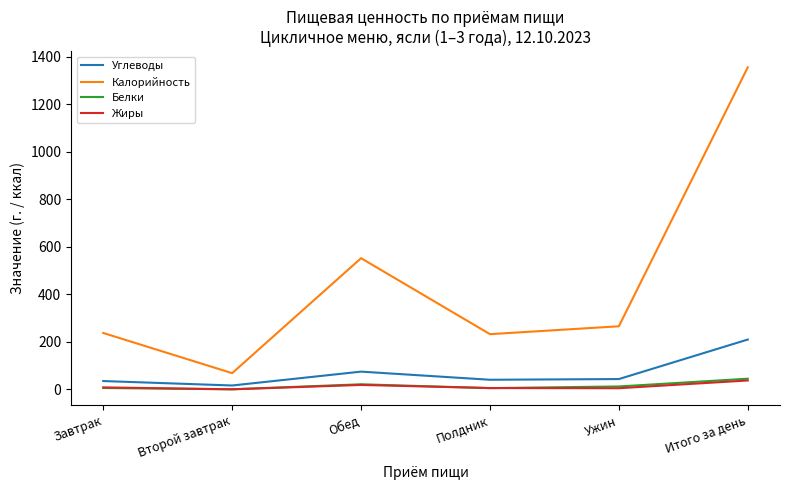

At which category is the sum across all series the highest?

Итого за день